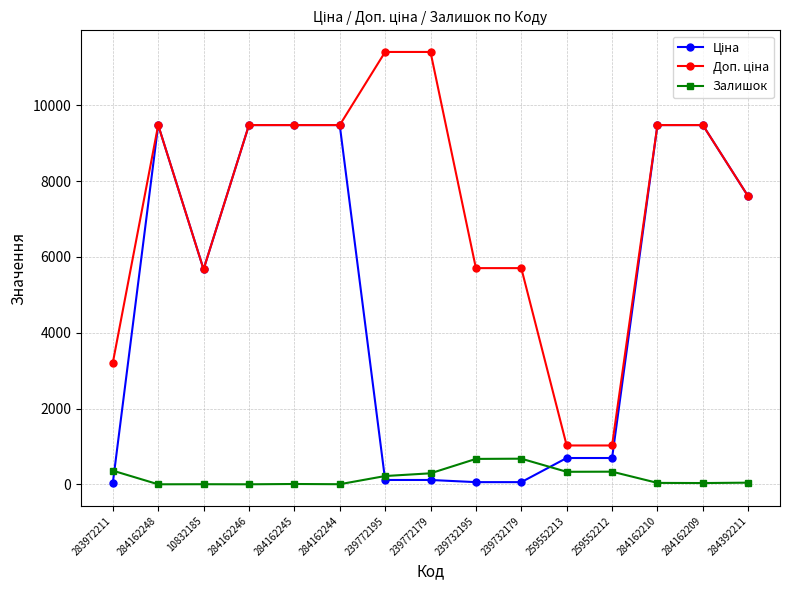

The value of Залишок at 259552213 is 330.0. True or false?

True